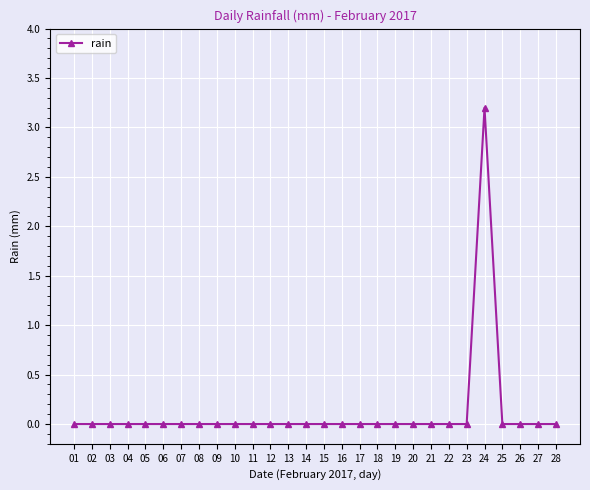

Count the values in the range 0 to 1.

27